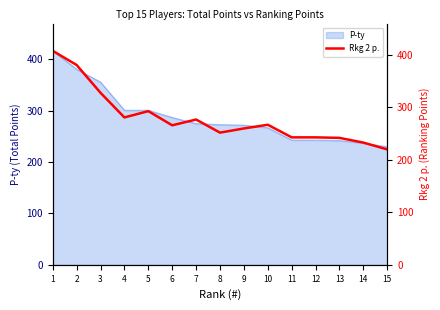

The value of P-ty at 9 is 187. True or false?

False